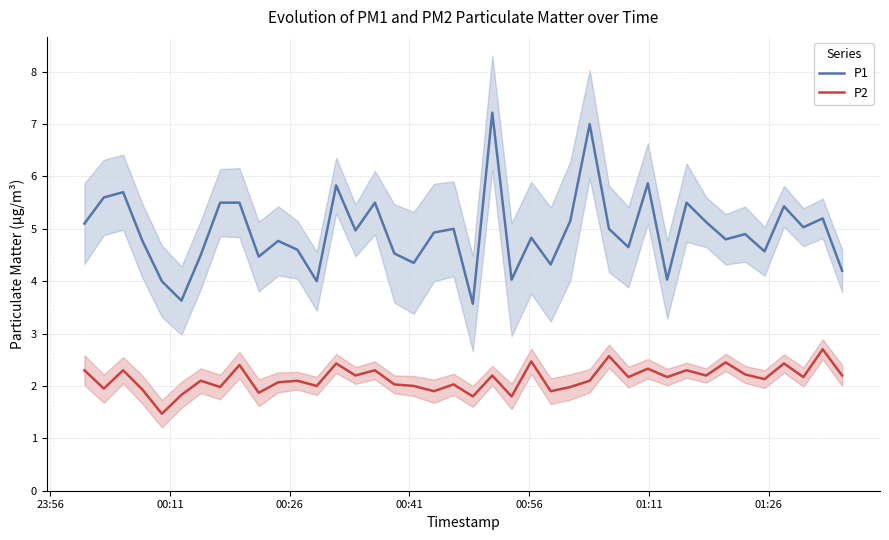

True or false: P1 has more than 0 points higher than both neighbors.

True